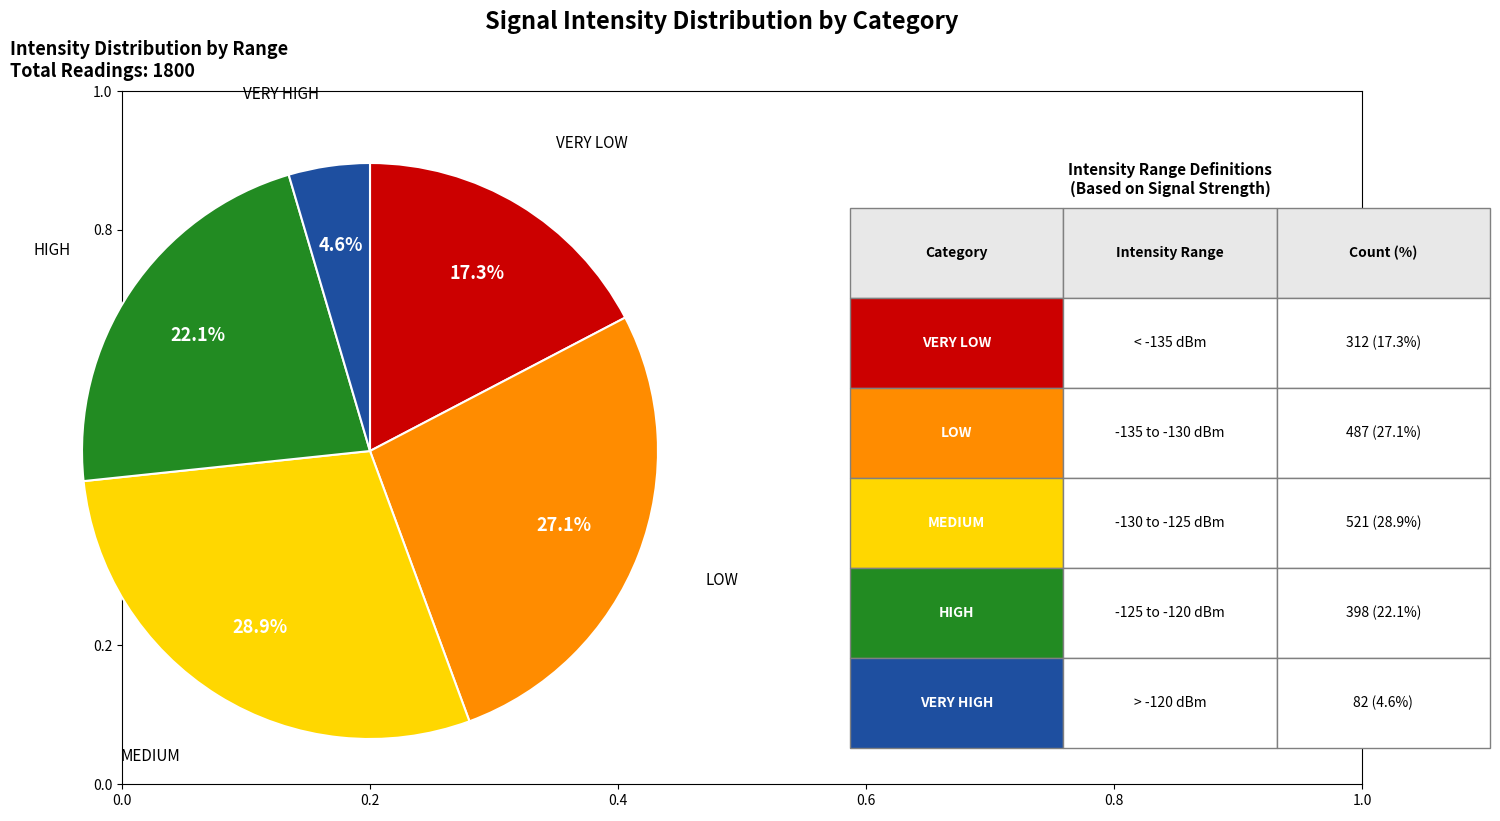

Is there a majority slice in this chart?

No